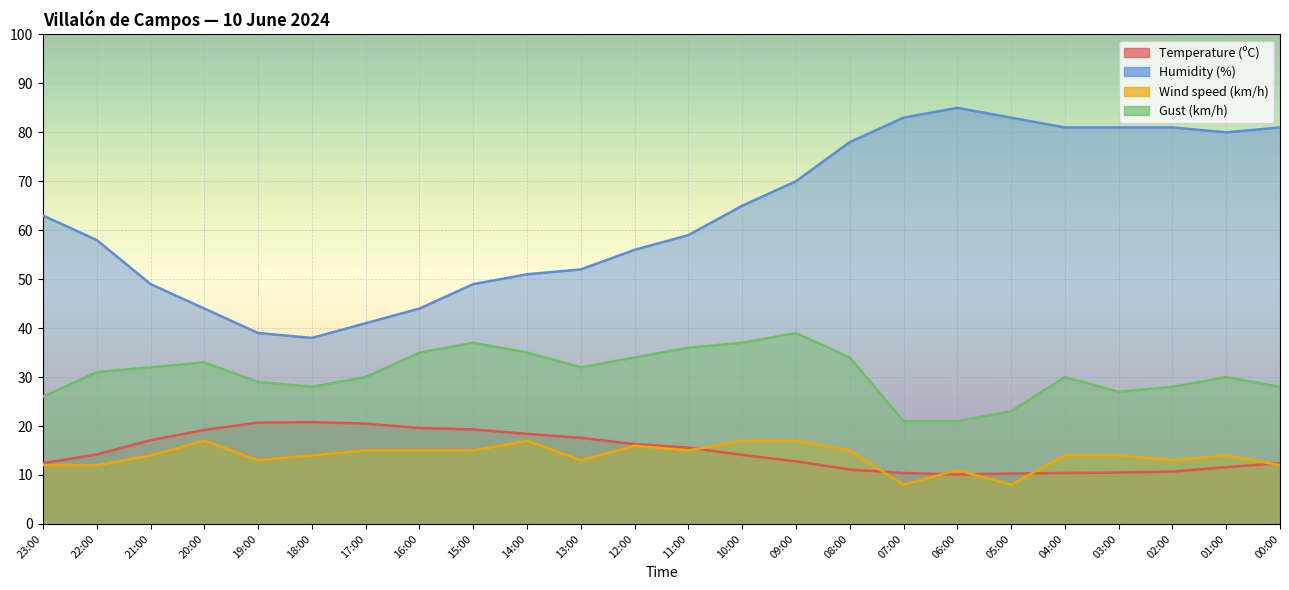

At which label does Gust (km/h) first exceed 31?

21:00